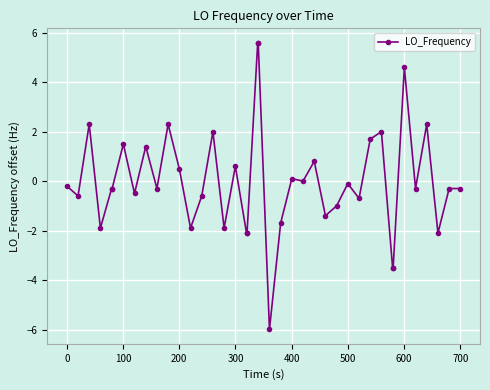

What is the minimum value shown in the chart?

-6.0